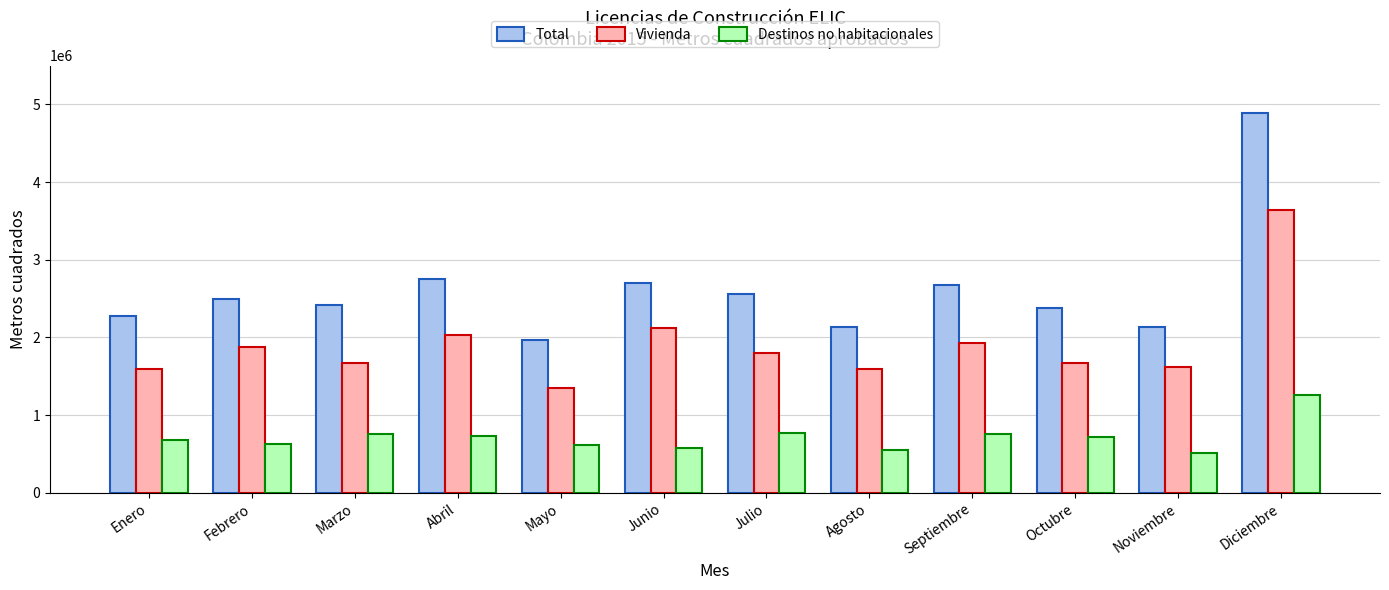

What value does the Vivienda series have at Diciembre?

3636993